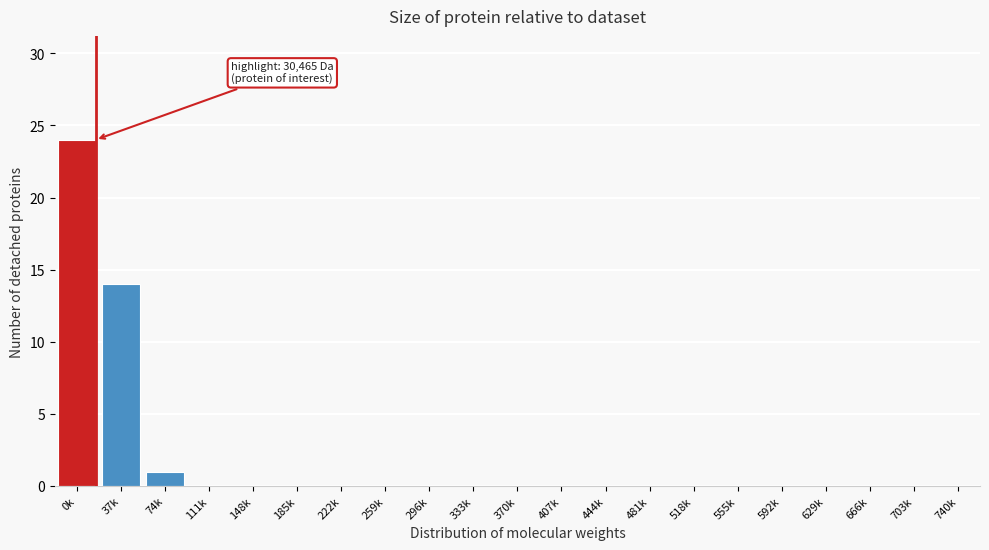

Reading right to left, what are all the values shown in this chart?

740k=0	703k=0	666k=0	629k=0	592k=0	555k=0	518k=0	481k=0	444k=0	407k=0	370k=0	333k=0	296k=0	259k=0	222k=0	185k=0	148k=0	111k=0	74k=1	37k=14	0k=24